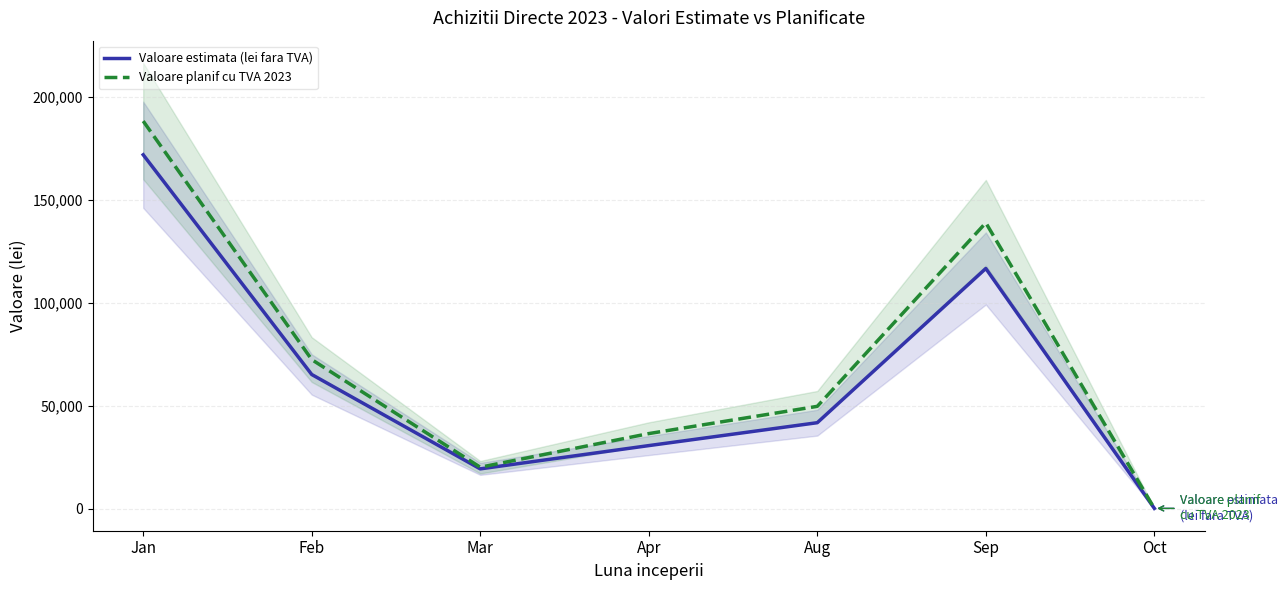

What is the minimum value shown in the chart?

200.0